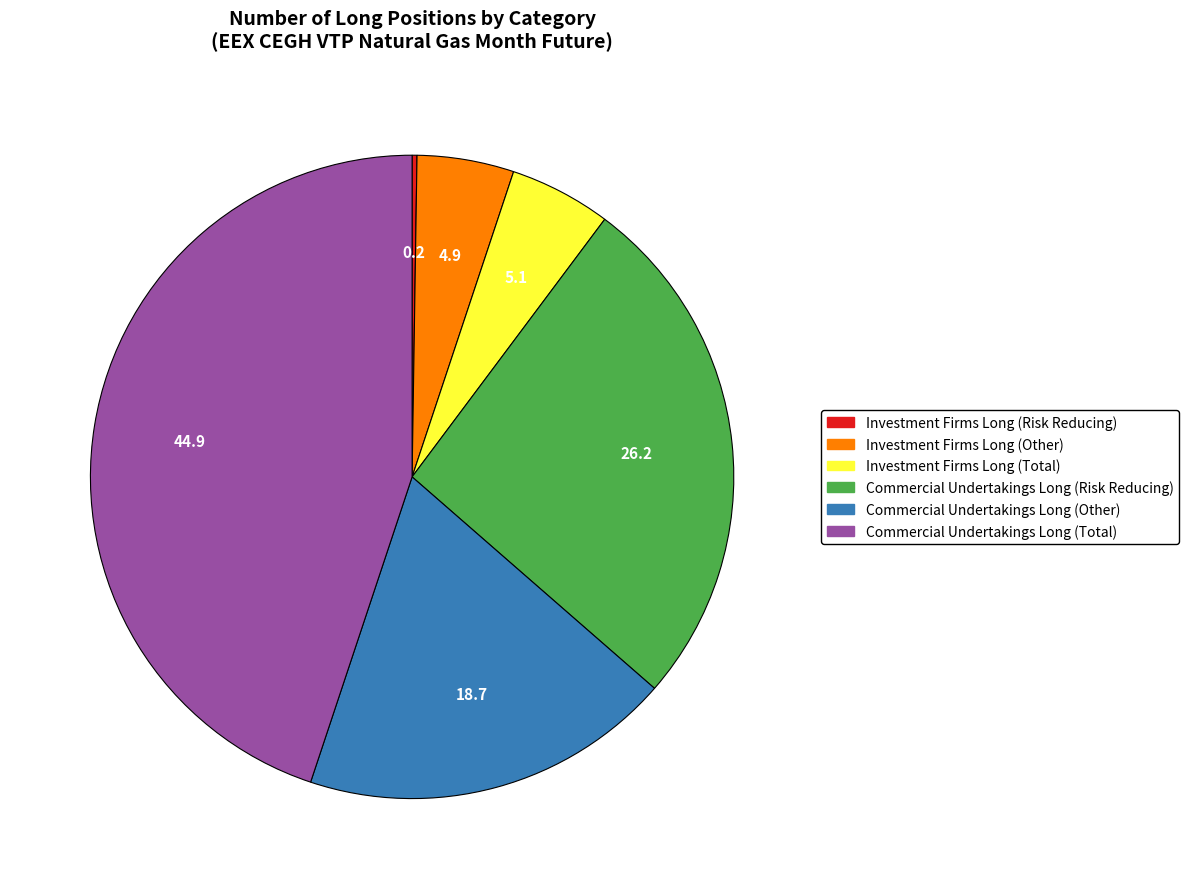

Does Investment Firms Long (Other) represent more than half of the total?

No